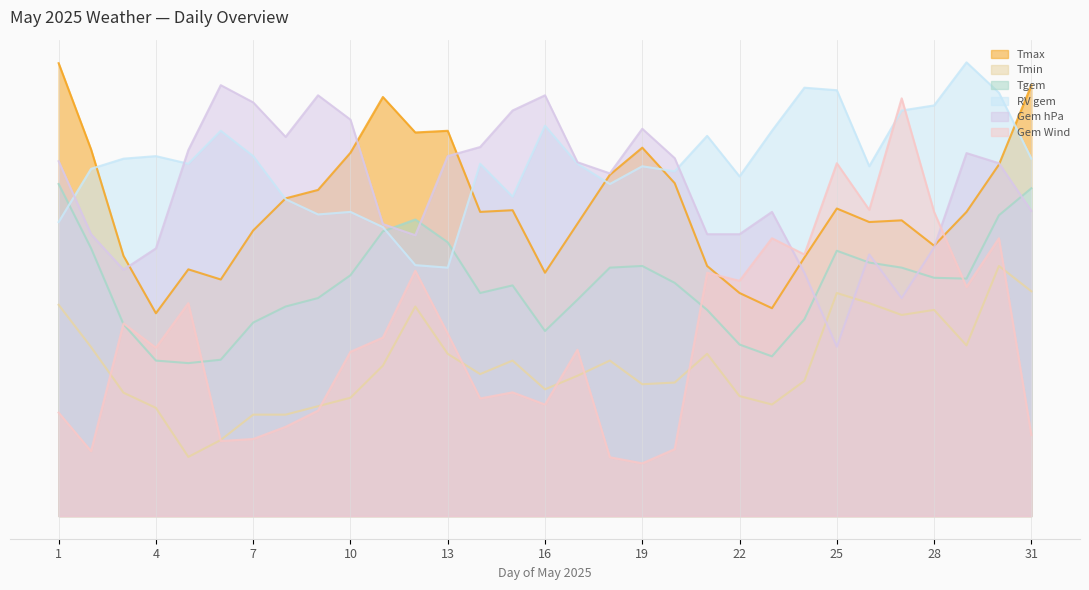

Is the value of Gem Wind at 5 greater than the value of Gem hPa at 30?

No